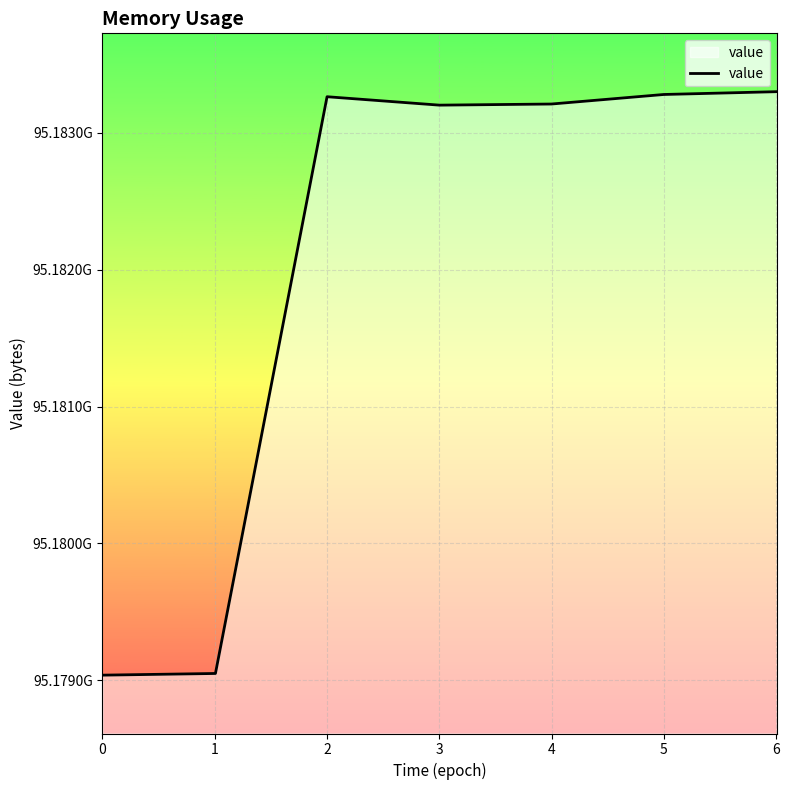

Does the chart have visible grid lines?

Yes